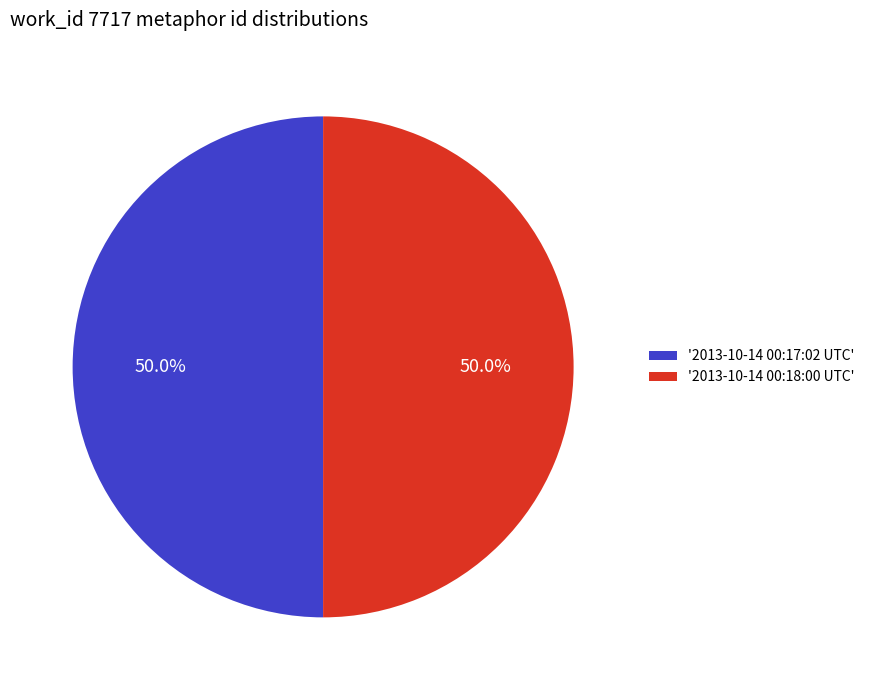

Is the sum of '2013-10-14 00:17:02 UTC' and '2013-10-14 00:18:00 UTC' greater than half?

Yes